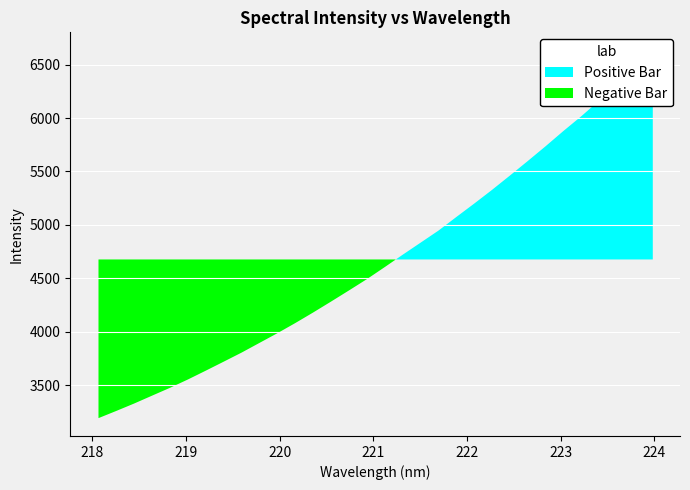

At which label does the data first exceed 4610?

221.1174